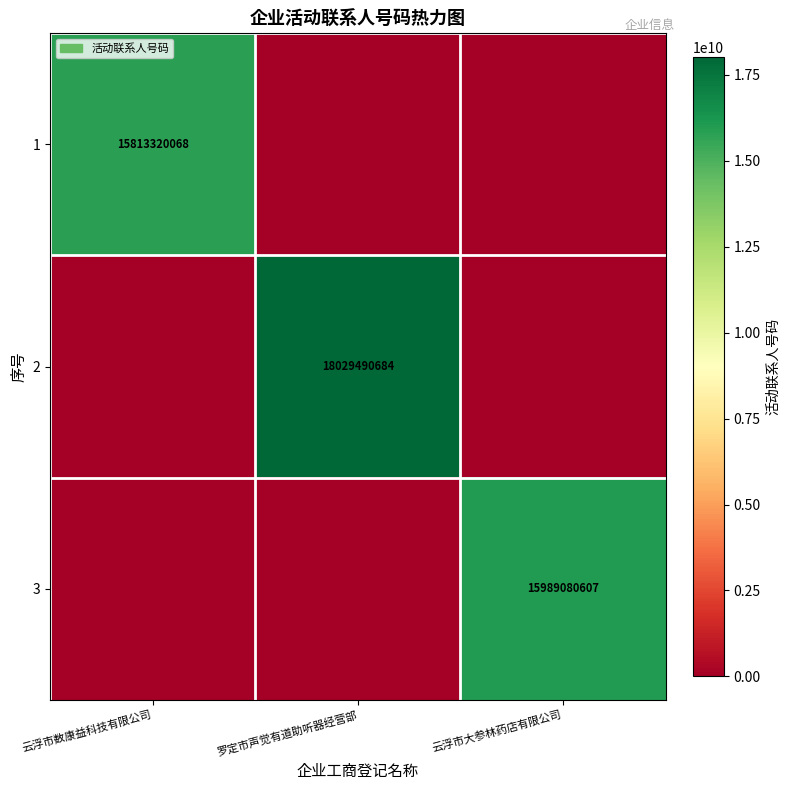

How many categories are shown in the chart?

3